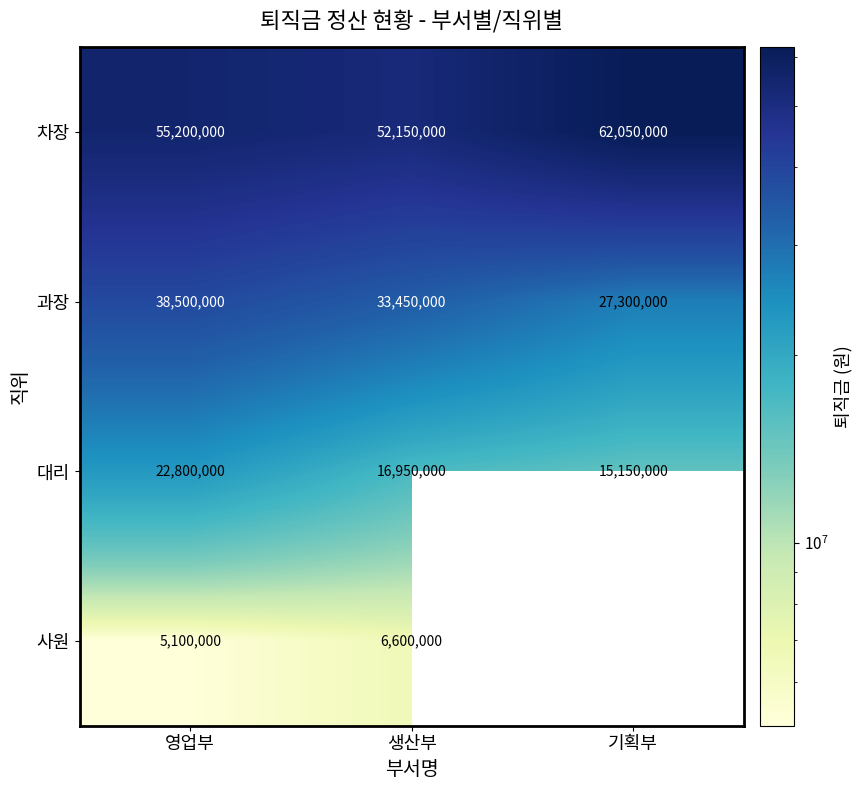

What is the sum of all 과장 values?

99250000